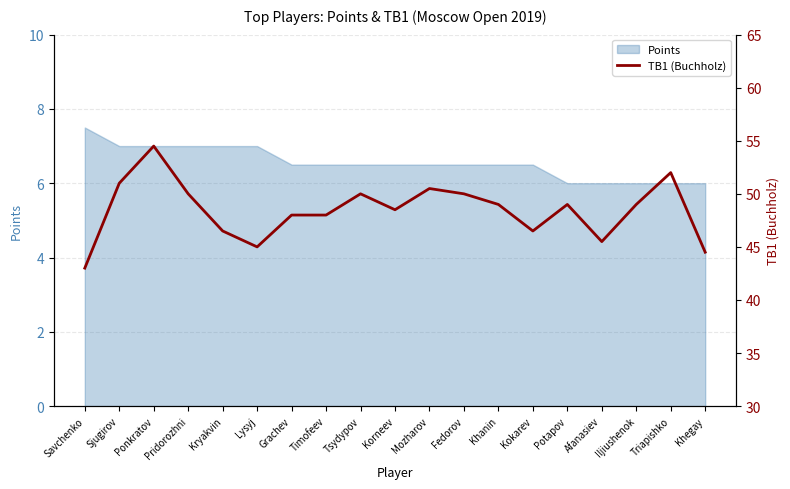

How many points are higher than both their immediate neighbors (excluding endpoints)?

5